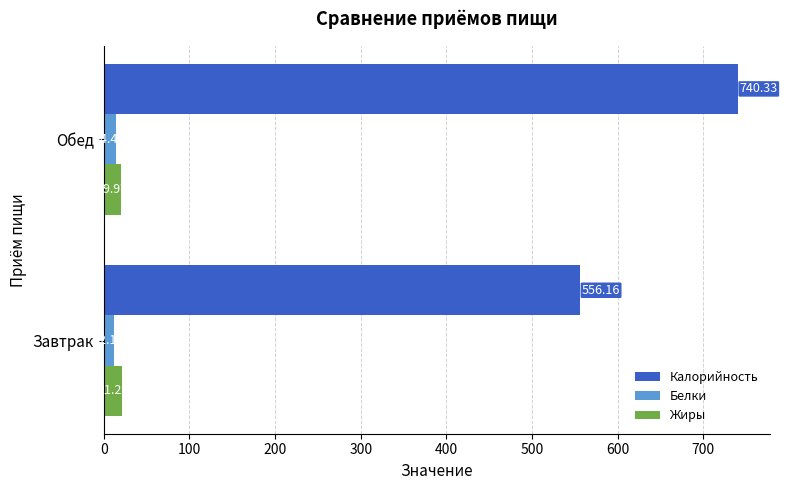

What is the sum of all Белки values?

26.6